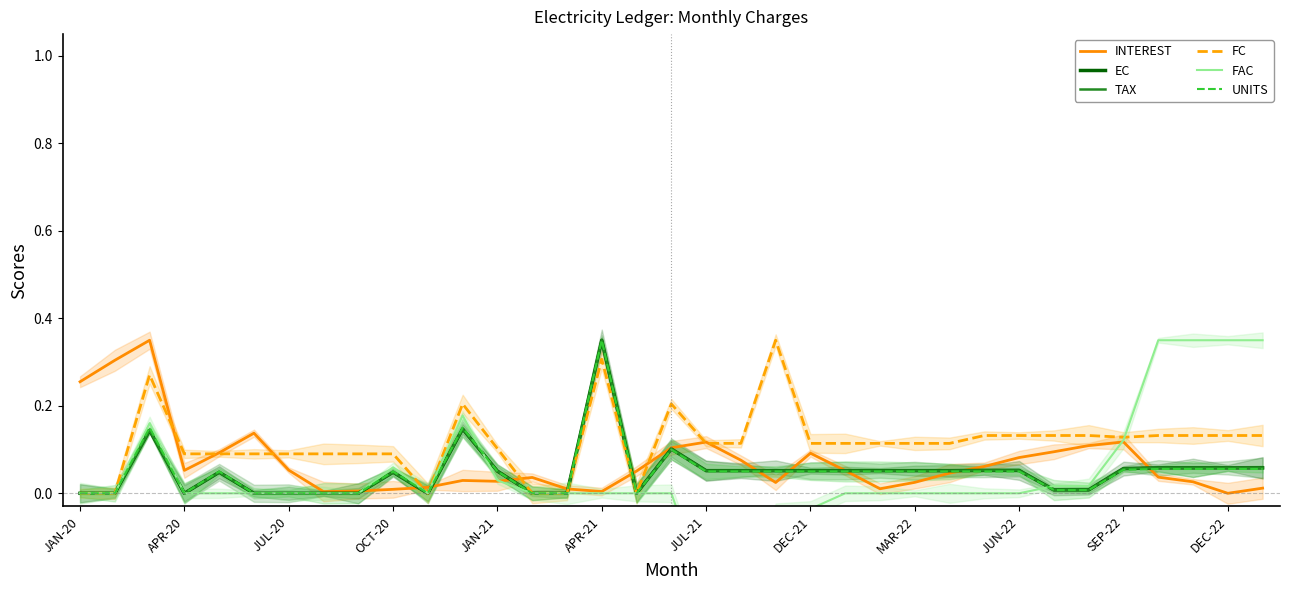

Reading left to right, list all the values displayed in this chart.

INTEREST: 0.3	0.3	0.3	0.1	0.1	0.1	0.1	0.0	0.0	0.0	0.0	0.0	0.0	0.0	0.0	0.0	0.1	0.1	0.1	0.1	0.0	0.1	0.1	0.0	0.0	0.0	0.1	0.1	0.1	0.1	0.1	0.0	0.0	0.0	0.0
EC: 0.0	0.0	0.1	0.0	0.0	0.0	0.0	0.0	0.0	0.0	0.0	0.1	0.1	0.0	0.0	0.3	0.0	0.1	0.1	0.1	0.1	0.1	0.1	0.1	0.1	0.1	0.1	0.1	0.0	0.0	0.1	0.1	0.1	0.1	0.1
TAX: 0.0	0.0	0.1	0.0	0.0	0.0	0.0	0.0	0.0	0.0	0.0	0.1	0.1	0.0	0.0	0.3	0.0	0.1	0.1	0.1	0.1	0.1	0.1	0.1	0.1	0.1	0.1	0.1	0.0	0.0	0.1	0.1	0.1	0.1	0.1
FC: 0.0	0.0	0.3	0.1	0.1	0.1	0.1	0.1	0.1	0.1	0.0	0.2	0.1	0.0	0.0	0.3	0.0	0.2	0.1	0.1	0.3	0.1	0.1	0.1	0.1	0.1	0.1	0.1	0.1	0.1	0.1	0.1	0.1	0.1	0.1
FAC: 0.0	0.0	0.2	0.0	0.0	0.0	0.0	0.0	0.0	0.1	0.0	0.2	0.0	0.0	0.0	0.0	0.0	0.0	-0.2	-0.2	-0.0	-0.0	0.0	0.0	0.0	0.0	0.0	0.0	0.0	0.0	0.1	0.3	0.3	0.3	0.3
UNITS: 0.0	0.0	0.1	0.0	0.0	0.0	0.0	0.0	0.0	0.0	0.0	0.1	0.0	0.0	0.0	0.3	0.0	0.1	0.0	0.0	0.0	0.0	0.0	0.0	0.0	0.0	0.0	0.0	0.0	0.0	0.1	0.1	0.1	0.1	0.1